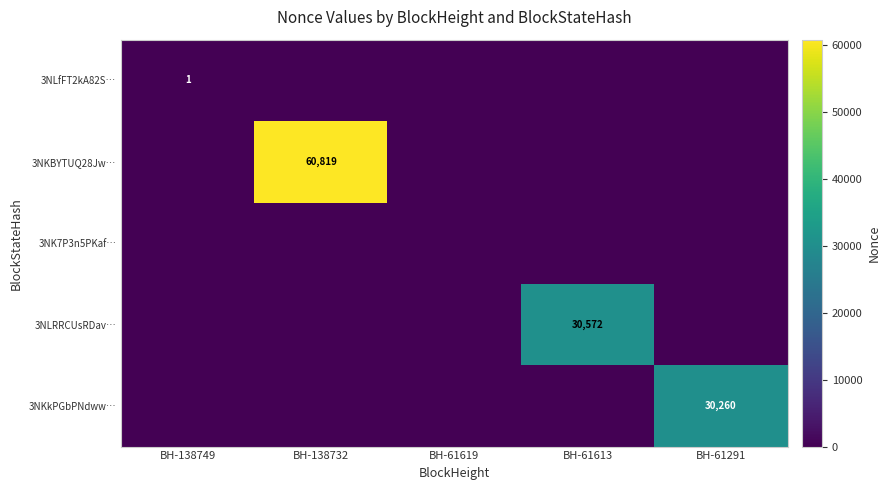

The value of 3NKkPGbPNdww… at BH-61613 is 10777. True or false?

False